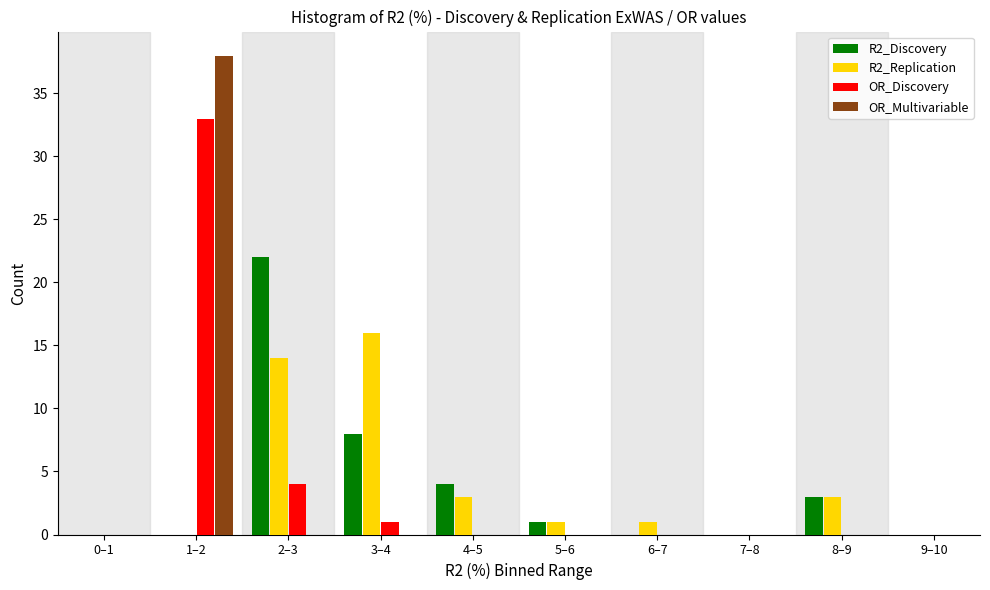

Is the value of R2_Discovery at 0–1 greater than the value of R2_Replication at 6–7?

No